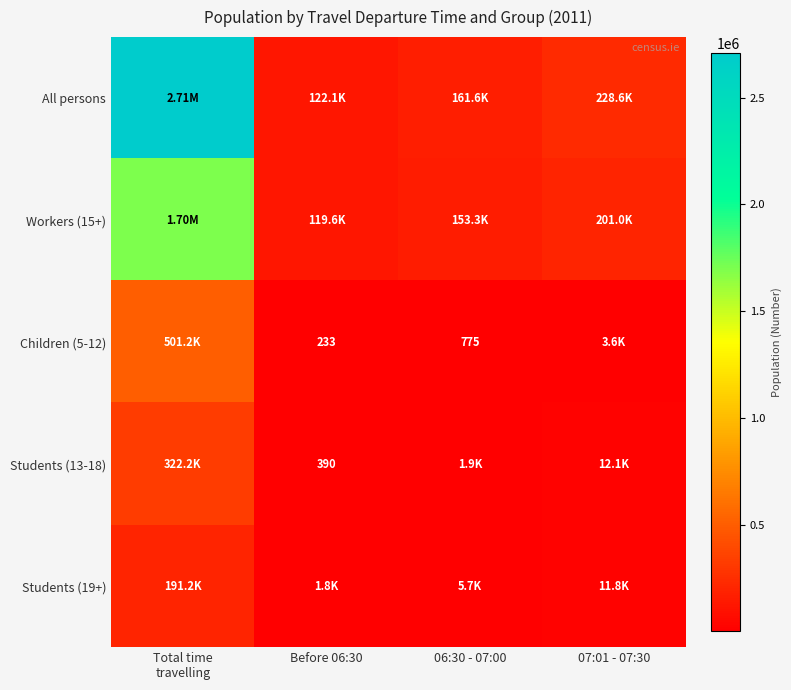

How many data points in Students (13-18) are above 12074?

1